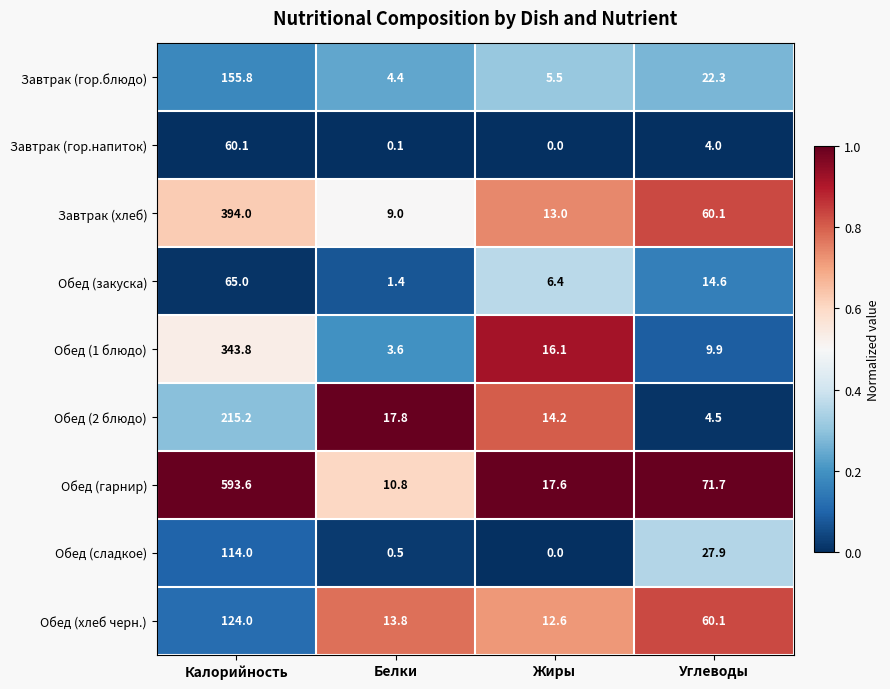

The Завтрак (гор.блюдо) series shows 3.7 at Жиры. True or false?

False